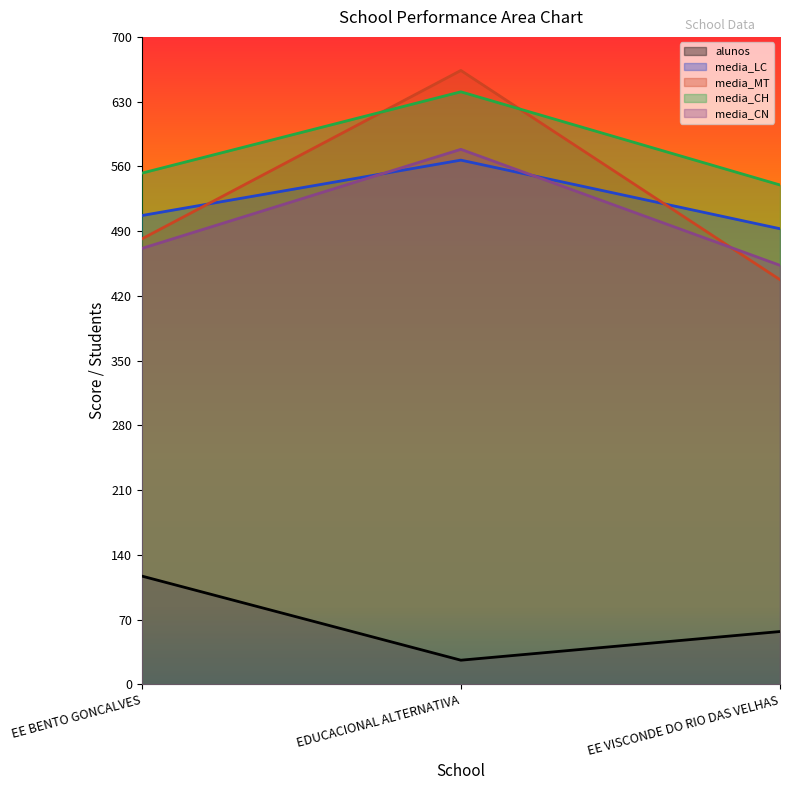

What is the value of the alunos point at the 3rd from the left?

57.0